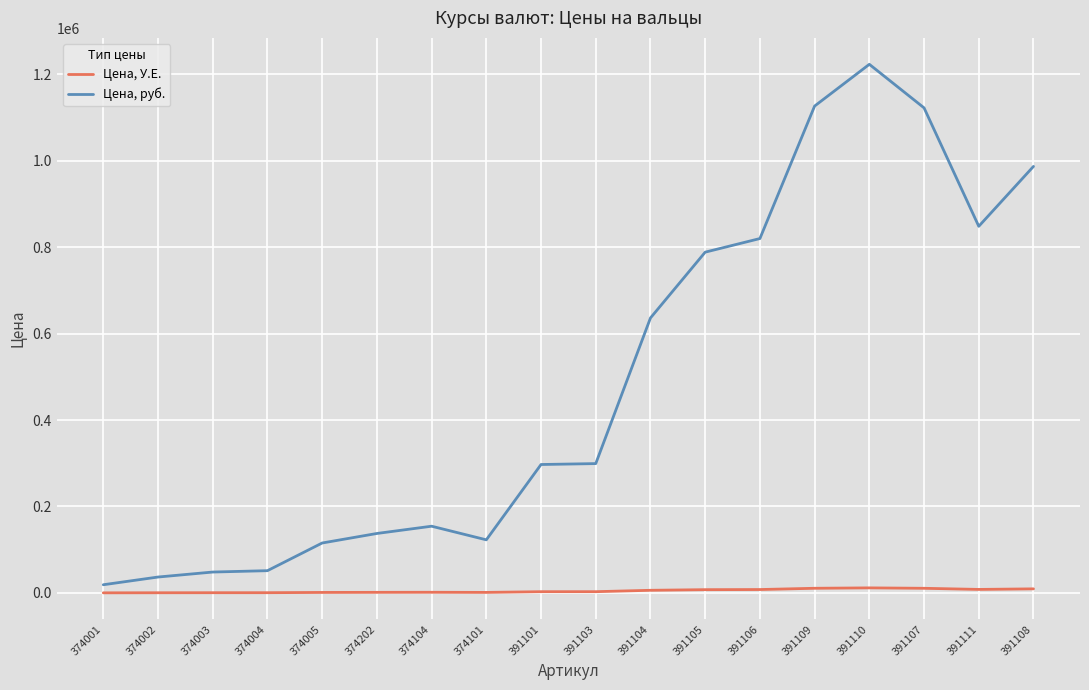

What is the difference between the second highest and minimum values in the Цена, У.Е. series?

10550